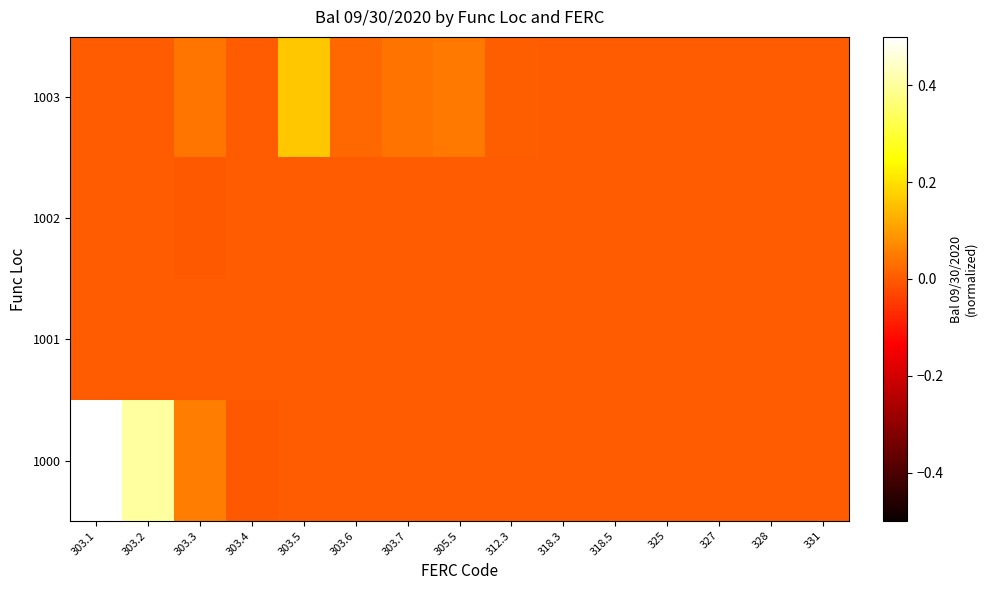

Which series changed the most between 303.7 and 312.3?

1003